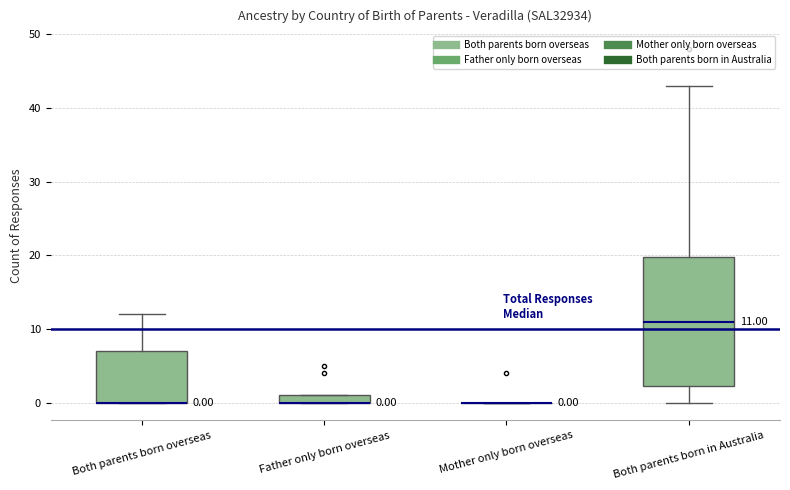

Which box is the tallest, from its lower edge to its upper edge?

Both parents born in Australia